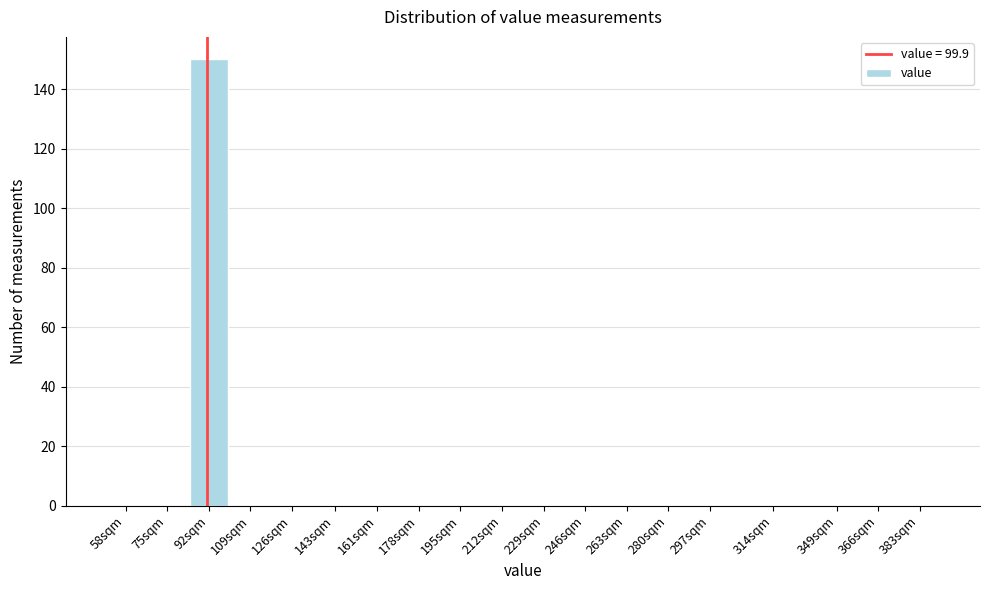

Reading left to right, extract all data points from this chart.

58sqm=0	75sqm=0	92sqm=150	109sqm=0	126sqm=0	143sqm=0	161sqm=0	178sqm=0	195sqm=0	212sqm=0	229sqm=0	246sqm=0	263sqm=0	280sqm=0	297sqm=0	314sqm=0	349sqm=0	366sqm=0	383sqm=0